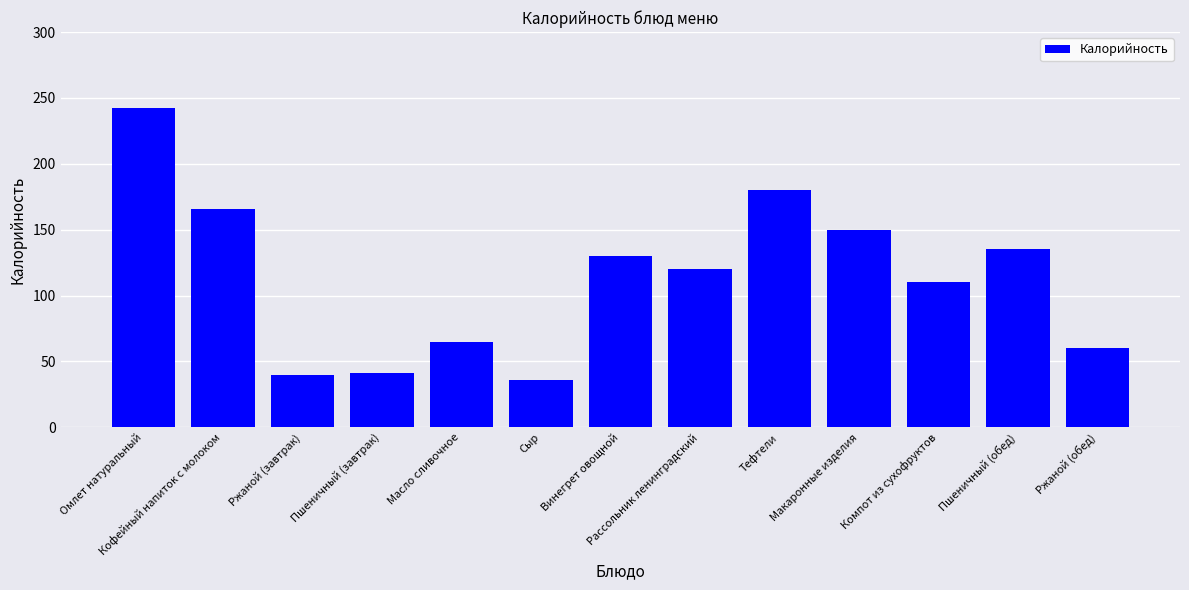

What is the difference between the second highest and minimum values?

144.0